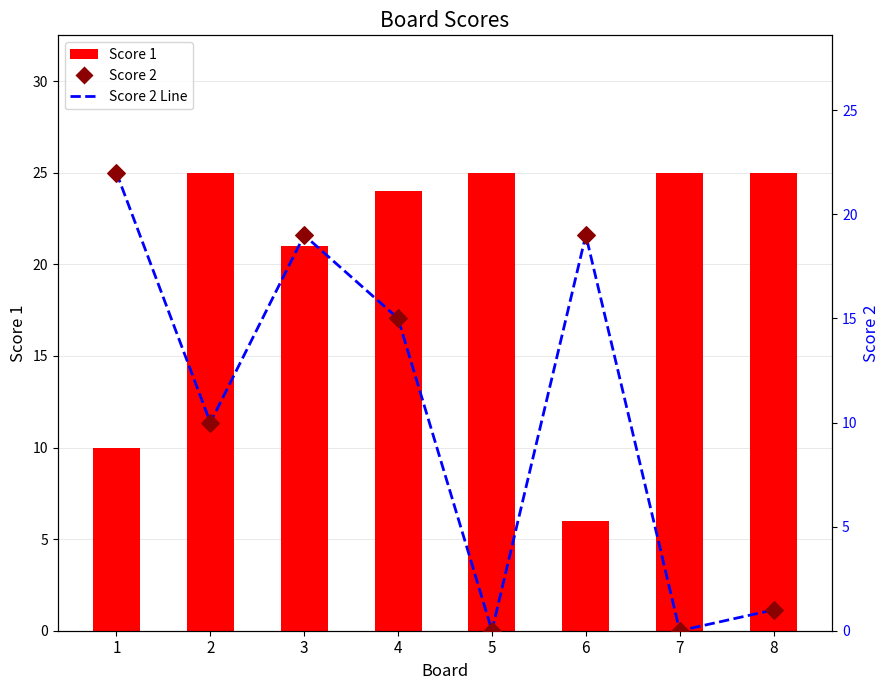

At how many categories does at least one series exceed 0?

8